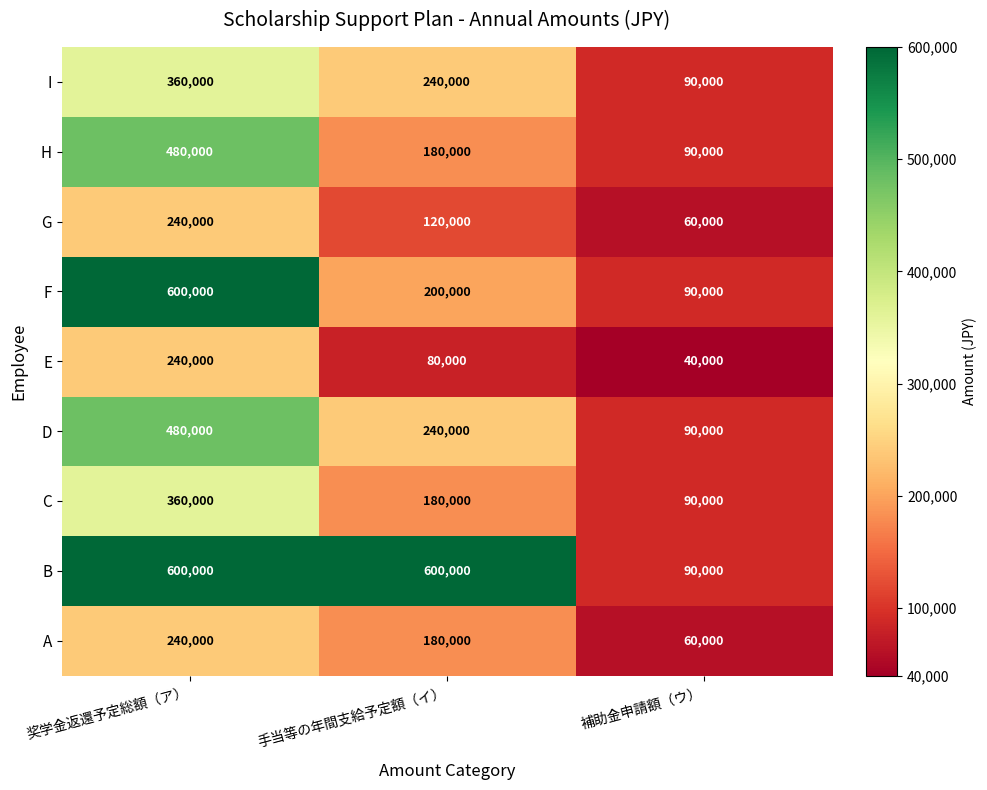

At which label is F closest to 345000?

手当等の年間支給予定額（イ）